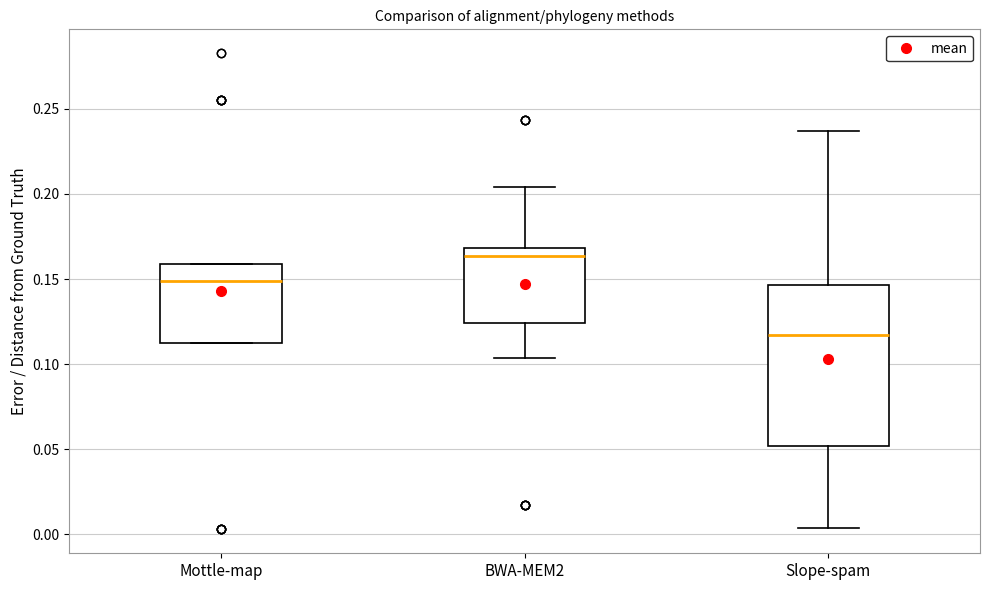

Reading left to right, read every box against the y-axis: the position of its median line, the range the box covers, and the ends of its whiskers. The values are not printed on the chart, so give them approximately, as read against the axis.

Mottle-map: median 0.150, box 0.115 to 0.160, whiskers 0.115 to 0.160
BWA-MEM2: median 0.165, box 0.125 to 0.170, whiskers 0.105 to 0.205
Slope-spam: median 0.115, box 0.050 to 0.145, whiskers 0.005 to 0.235